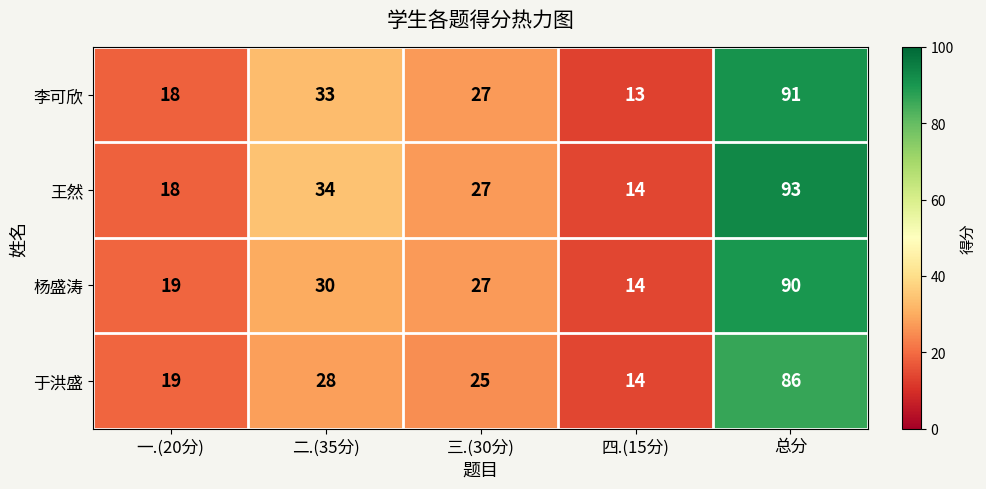

Where does the 于洪盛 series first go above 25?

二.(35分)